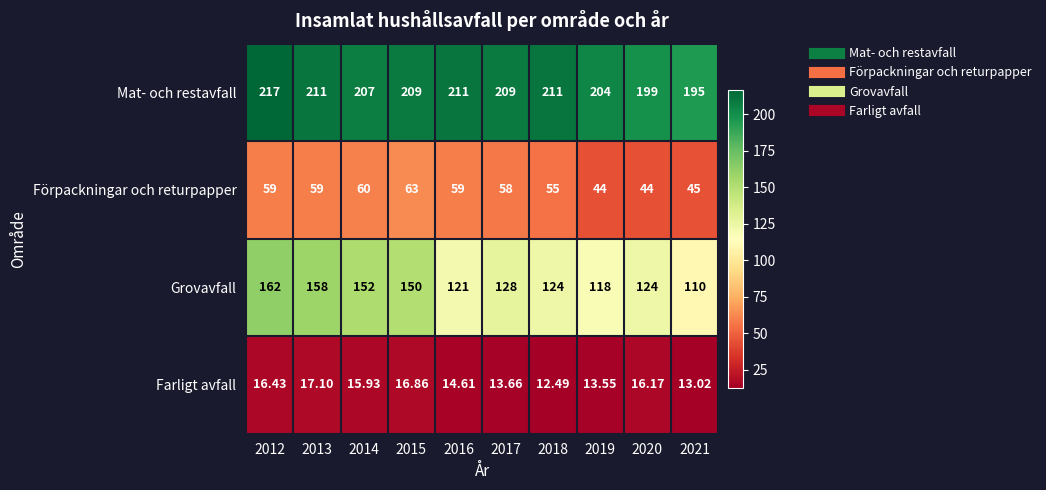

Is the value of Farligt avfall at 2020 greater than the value of Förpackningar och returpapper at 2019?

No